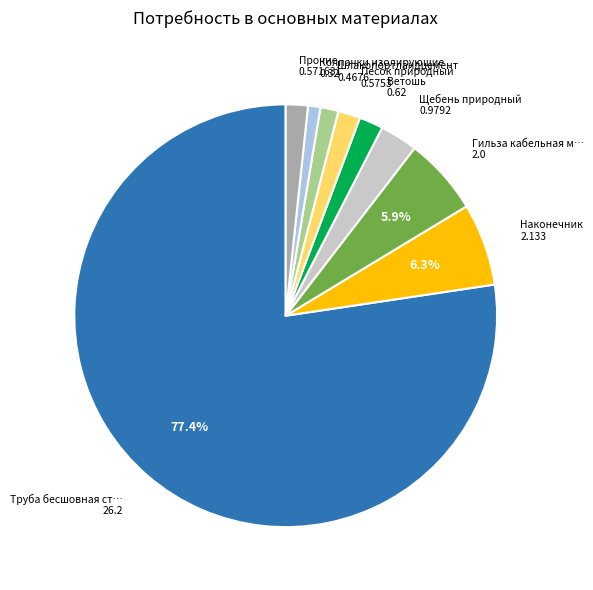

Does any single category account for the majority?

Yes